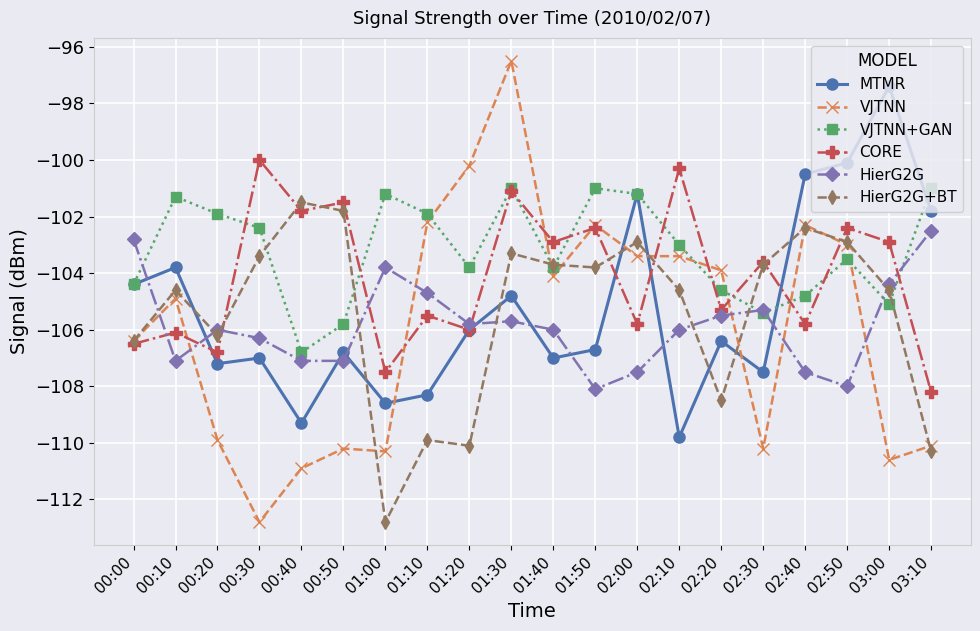

Is it true that HierG2G equals -158.9 at 00:50?

False